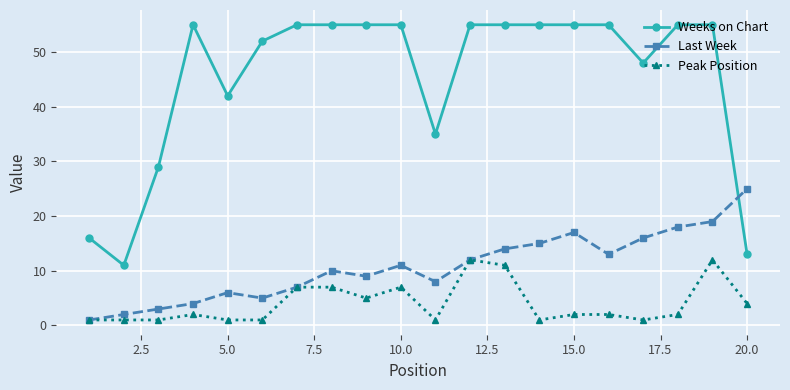

At how many categories does at least one series exceed 6?

20